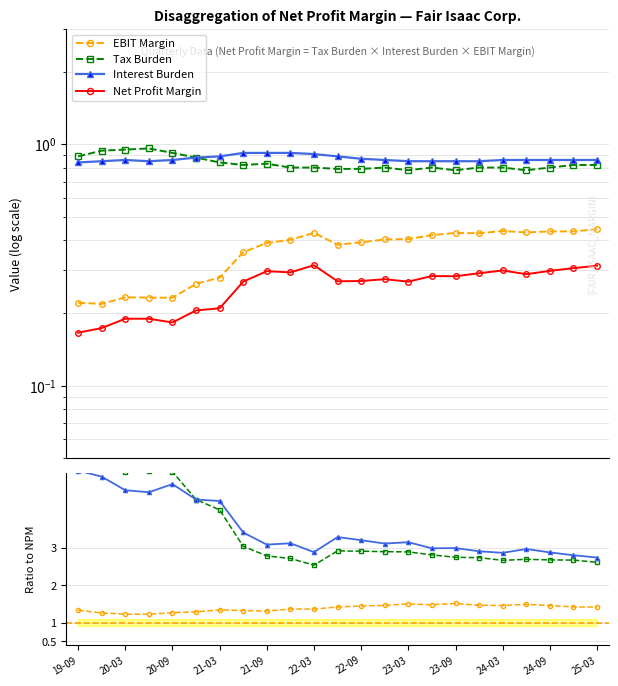

What is the lowest value of the EBIT Margin series?

0.2